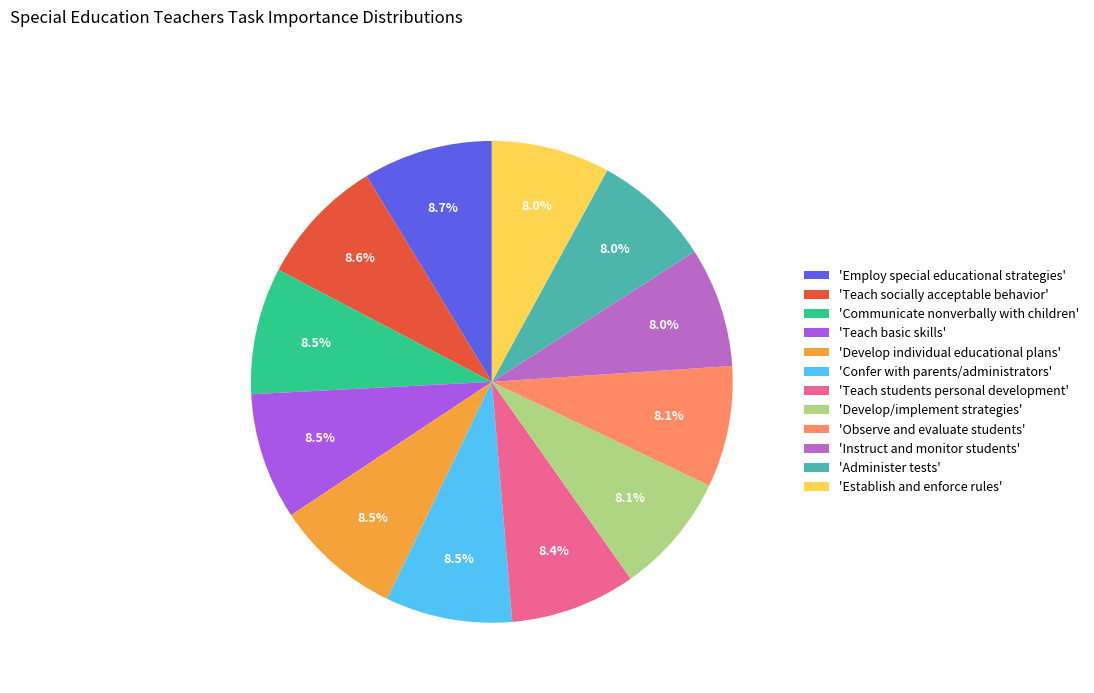

Approximately how many times larger is the value at 'Develop/implement strategies' compared to 'Communicate nonverbally with children'?

1.0